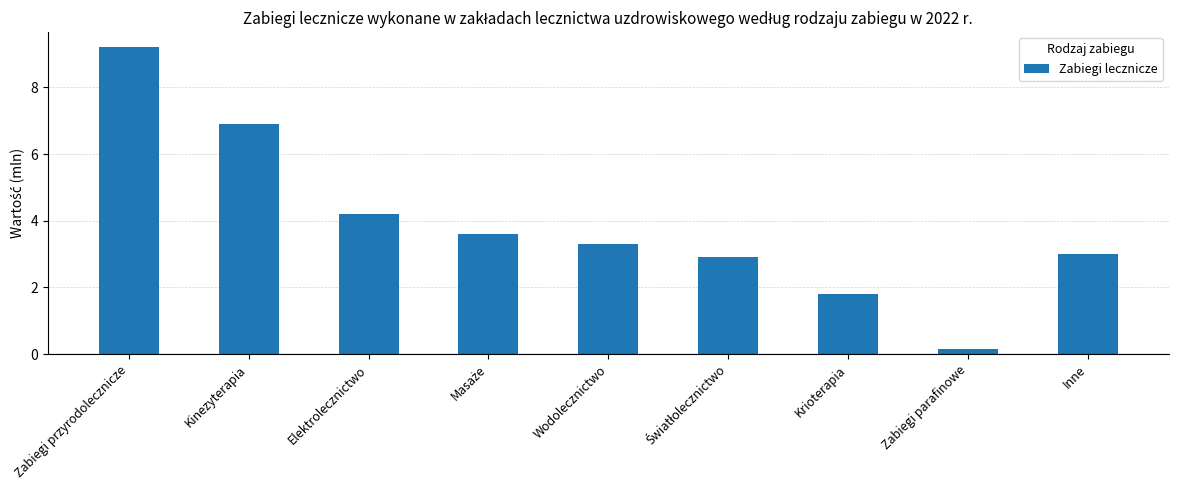

Between Krioterapia and Kinezyterapia, which is larger?

Kinezyterapia